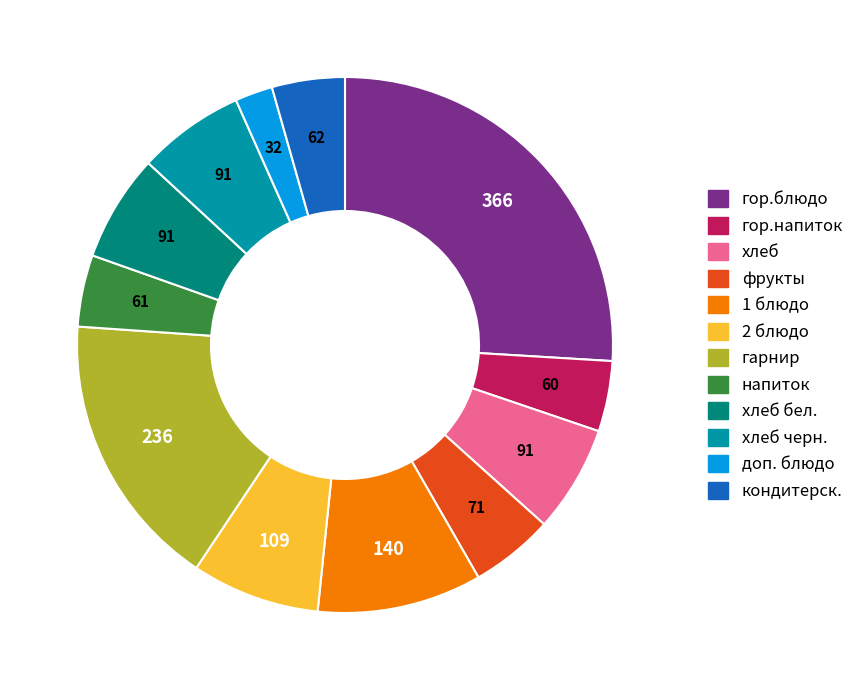

Is there any slice that represents more than half of the pie?

No